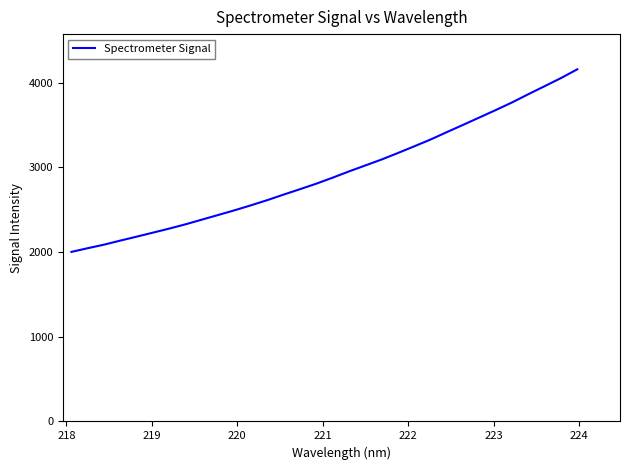

What is the difference between the maximum and minimum values?

2156.0